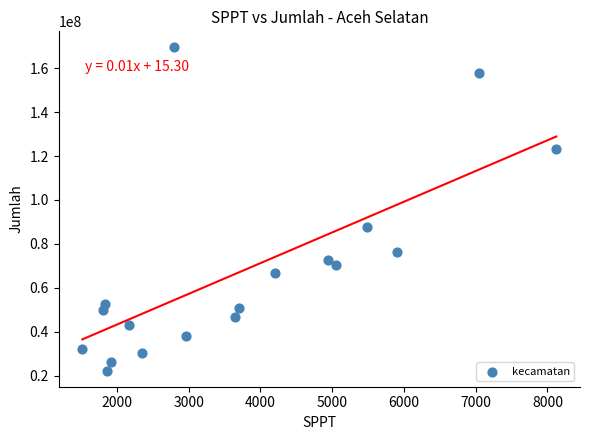

What Y value in the scatter plot is closest to 95866795?

87568218